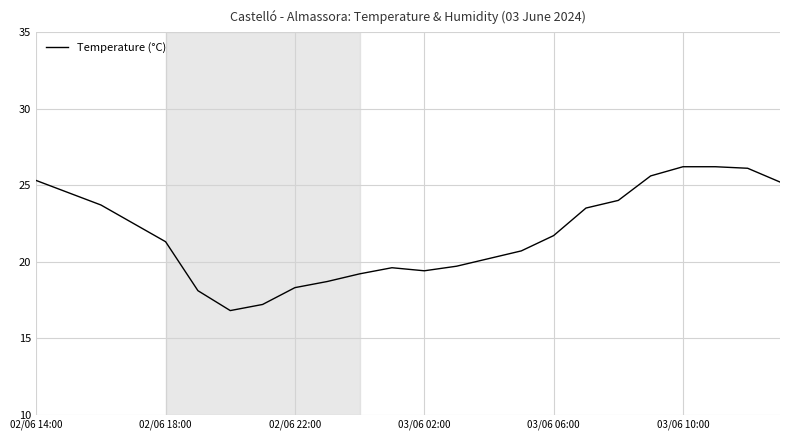

What is the maximum value shown in the chart?

26.2